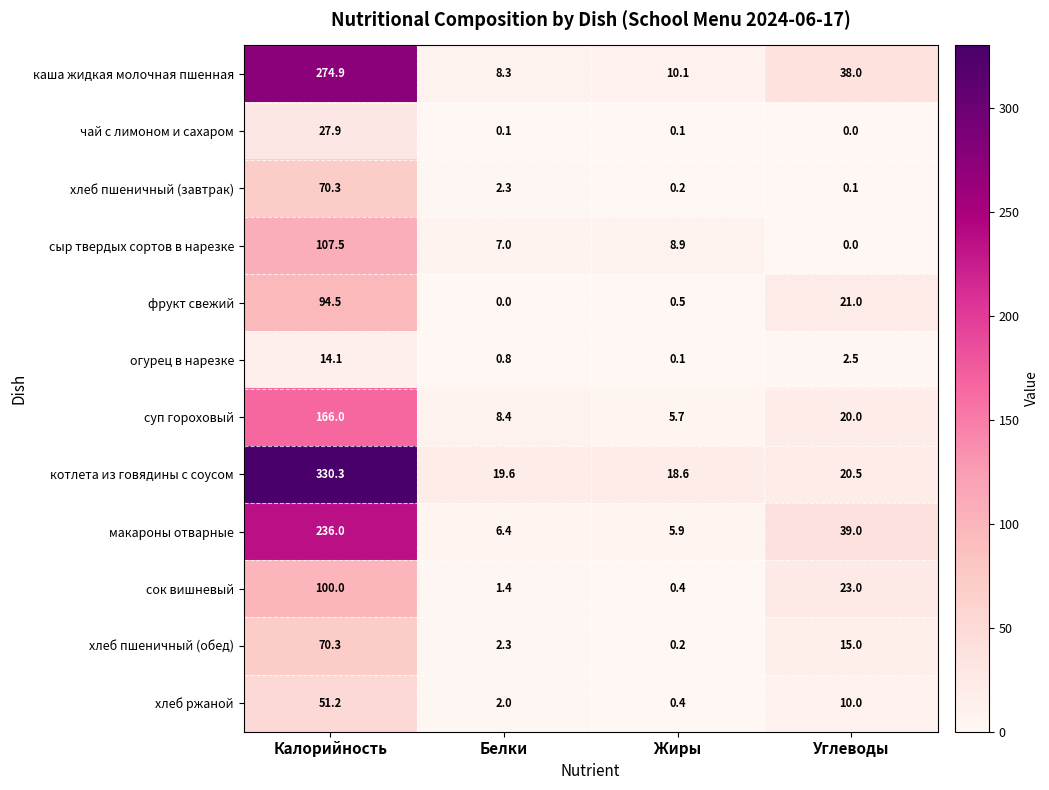

Where is суп гороховый nearest to the value 85?

Углеводы